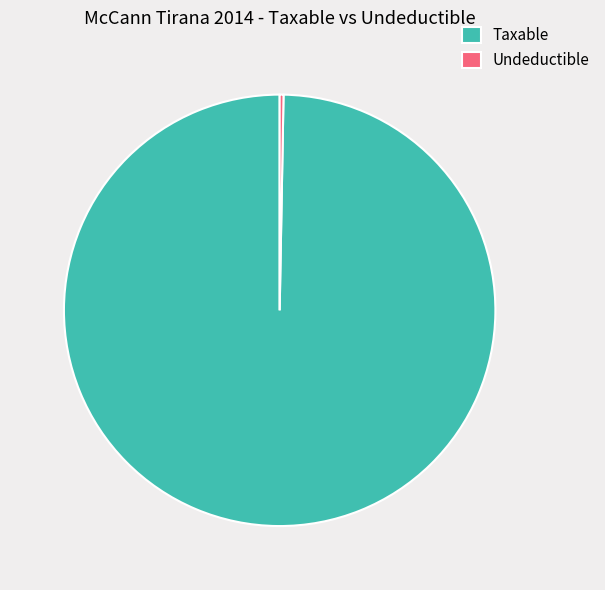

How many slices are in this pie chart?

2